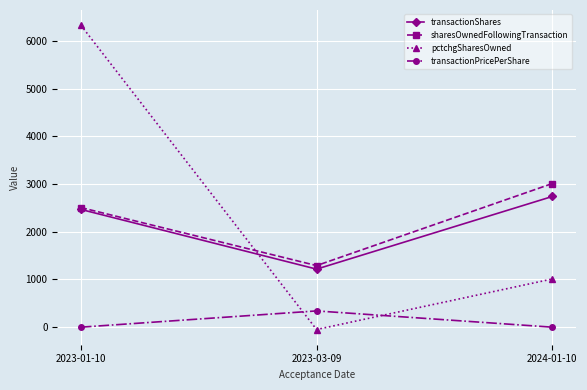

List the labels in order of pctchgSharesOwned value, largest first.

2023-01-10, 2024-01-10, 2023-03-09